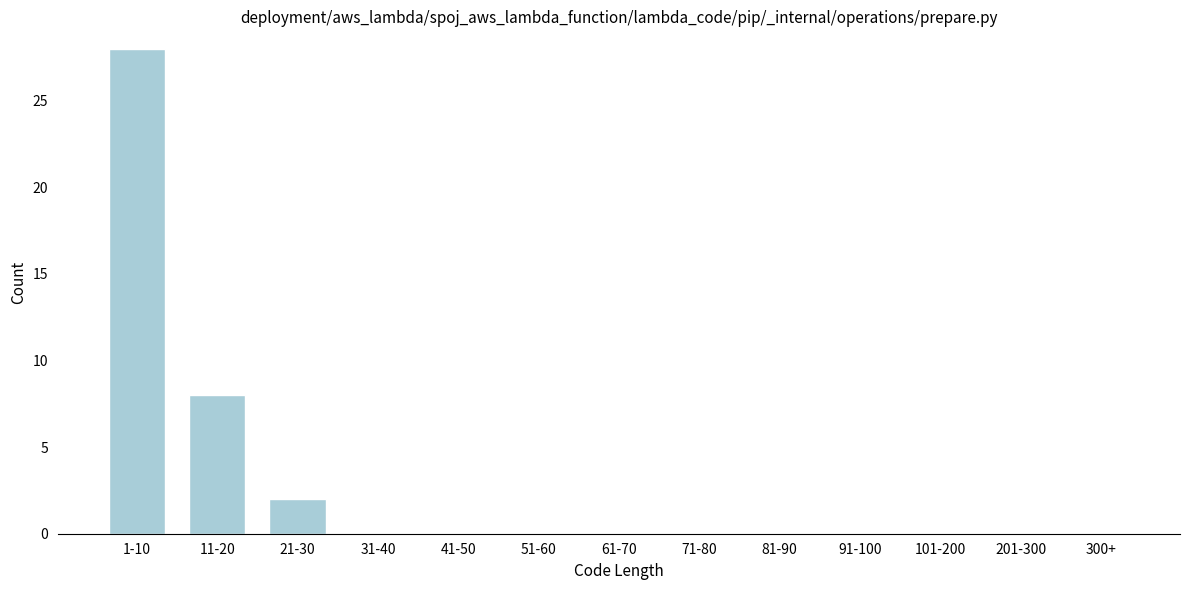

Reading left to right, what are all the values shown in this chart?

1-10=28	11-20=8	21-30=2	31-40=0	41-50=0	51-60=0	61-70=0	71-80=0	81-90=0	91-100=0	101-200=0	201-300=0	300+=0